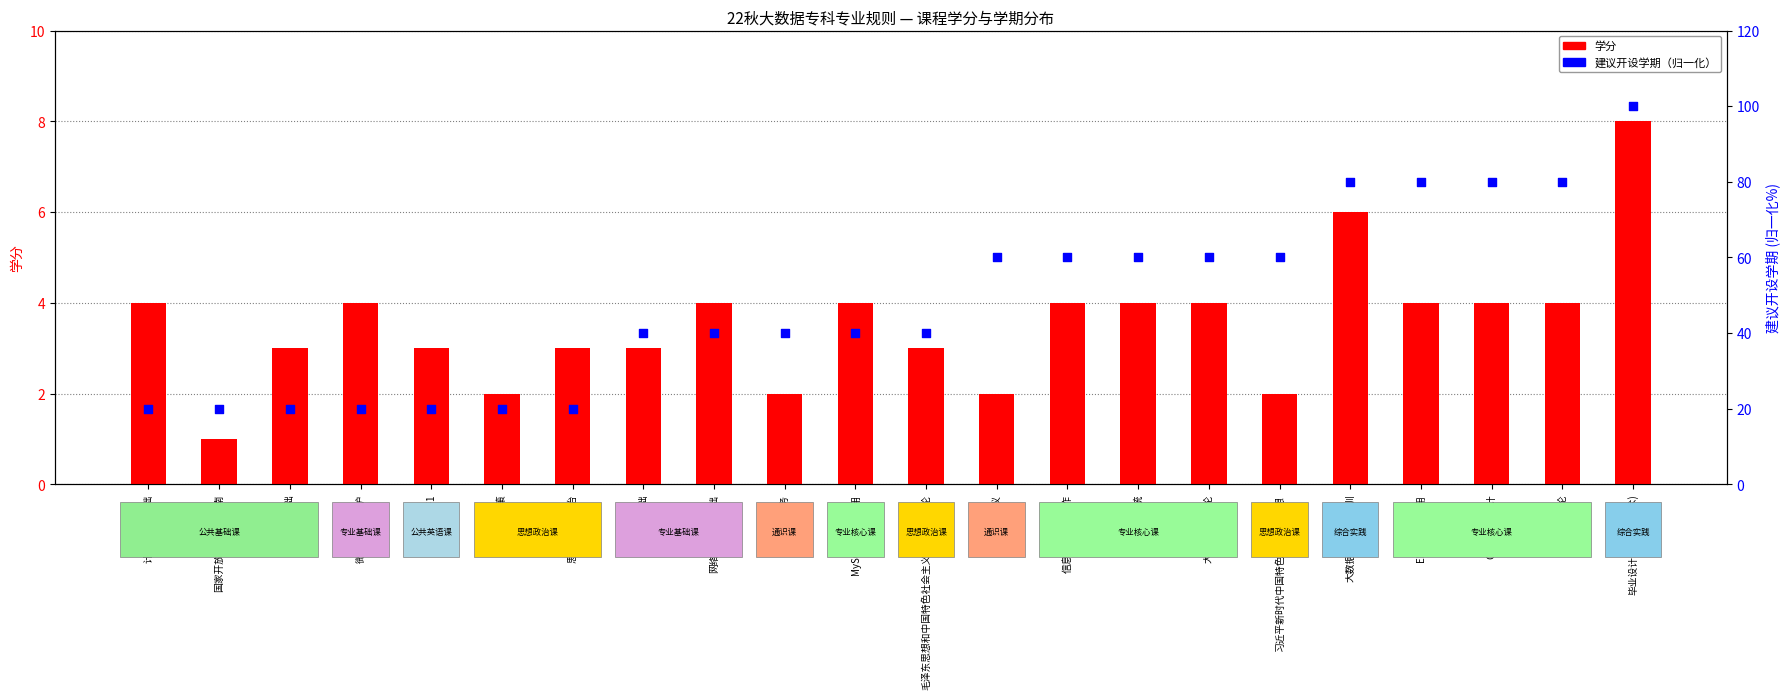

Is the value of 学分 at 形势与政策 greater than the value of 建议开设学期（百分比） at ERP原理与应用?

No